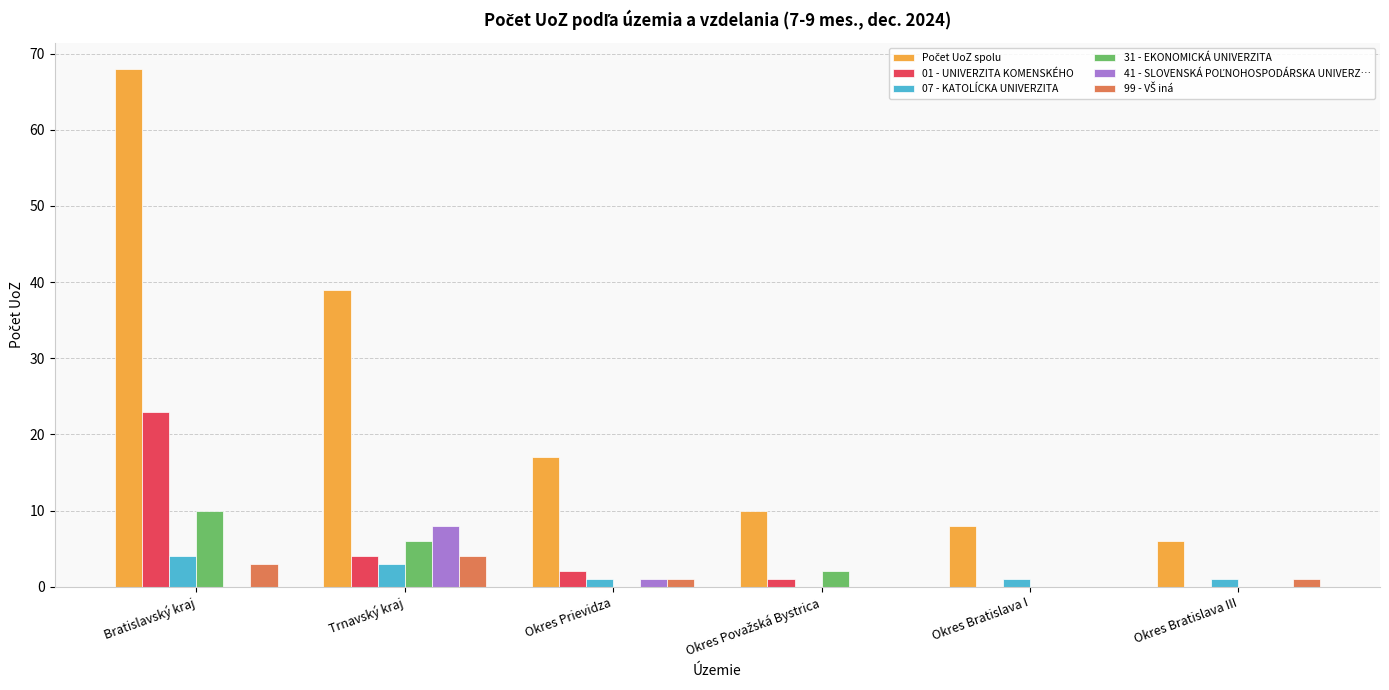

The 01 - UNIVERZITA KOMENSKÉHO series shows 7 at Trnavský kraj. True or false?

False